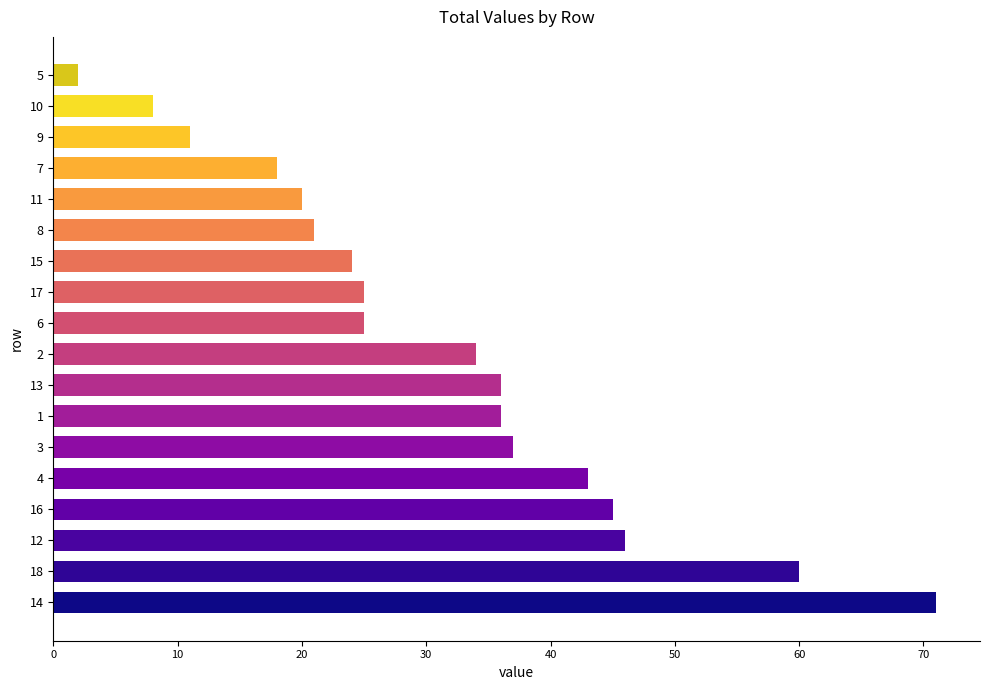

Are the bars horizontal?

Yes